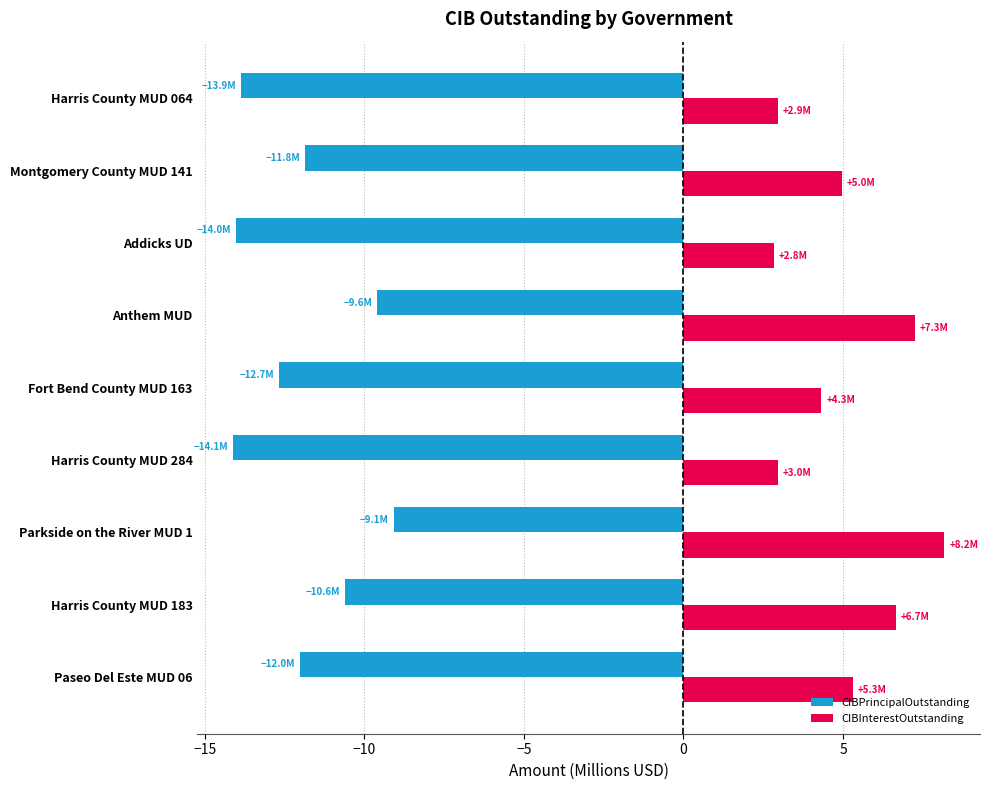

Which category has the highest value in the CIBInterestOutstanding series?

Parkside on the River MUD 1